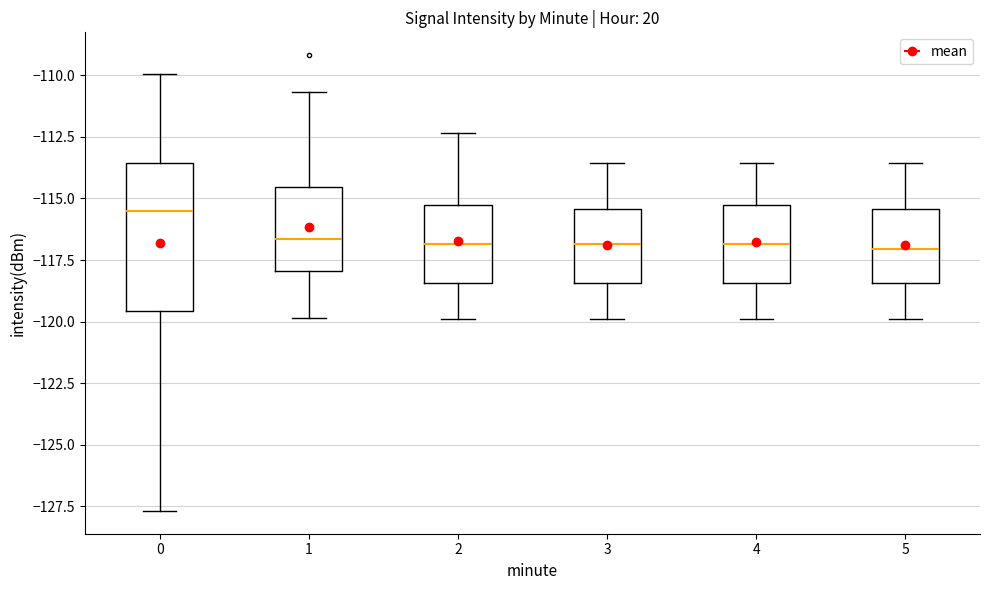

Reading left to right, transcribe this box plot: for each box, give where its median line is, the range the box spans, and where its two whiskers end, as read against the y-axis. The values are not printed on the chart, so give them approximately, as read against the axis.

0: median -115.5, box -119.5 to -113.5, whiskers -127.5 to -110.0
1: median -116.5, box -118.0 to -114.5, whiskers -120.0 to -110.5
2: median -117.0, box -118.5 to -115.5, whiskers -120.0 to -112.5
3: median -117.0, box -118.5 to -115.5, whiskers -120.0 to -113.5
4: median -117.0, box -118.5 to -115.5, whiskers -120.0 to -113.5
5: median -117.0, box -118.5 to -115.5, whiskers -120.0 to -113.5